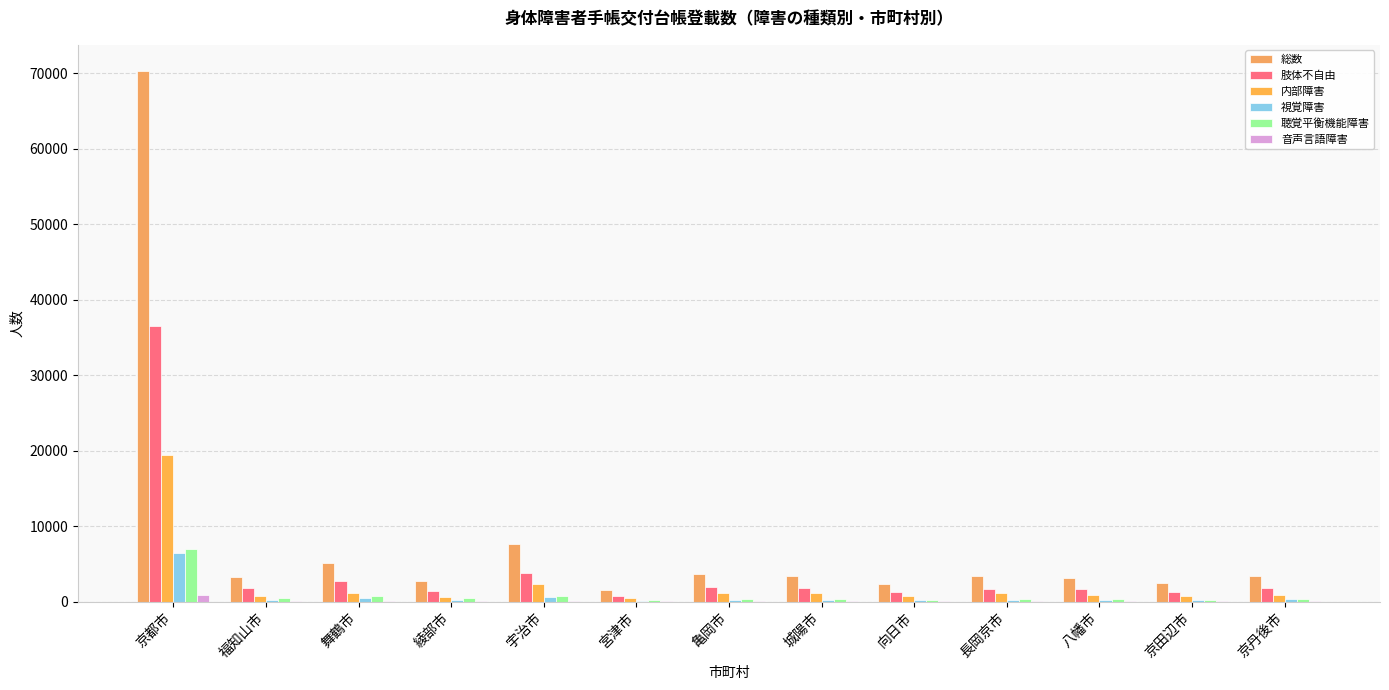

Which category has the highest value across all series?

京都市